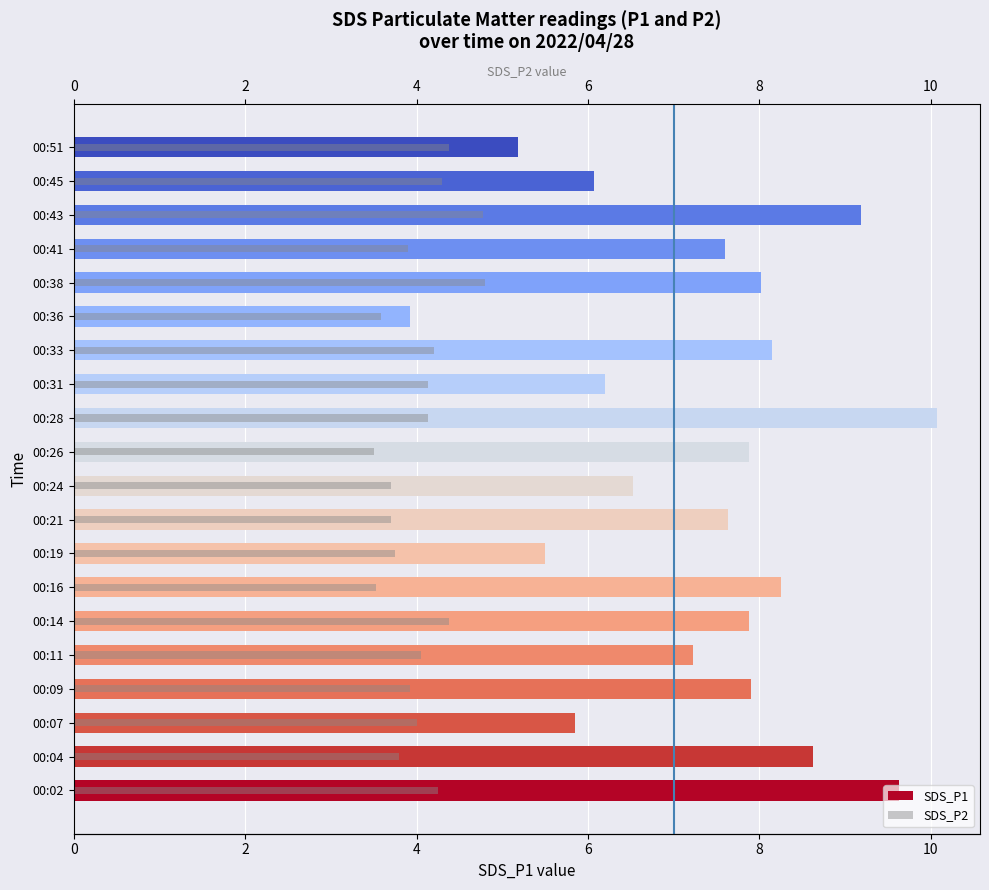

What is the approximate value of SDS_P2 at 00:16?

3.5